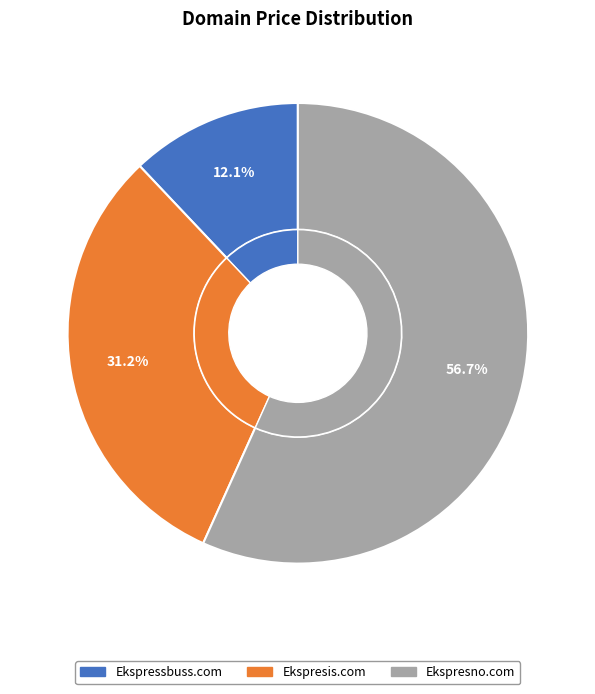

Which category has the biggest portion of the pie?

Ekspresno.com